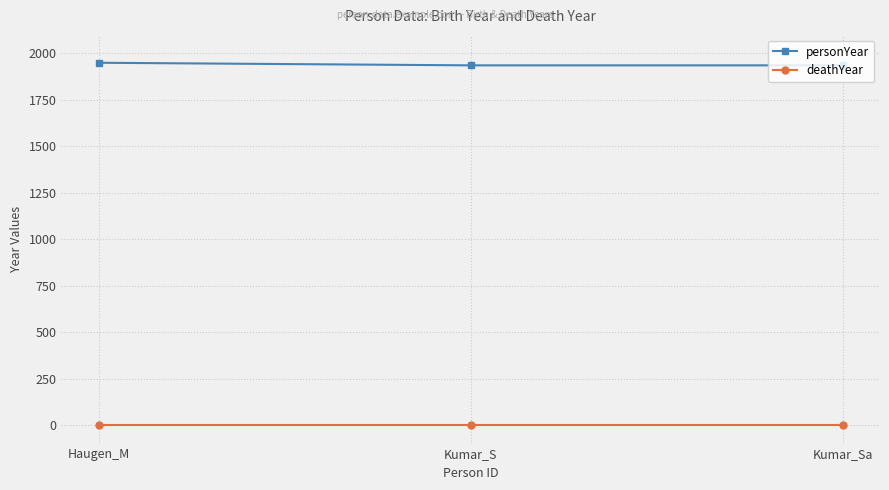

Is it true that personYear equals 506 at Kumar_Sa?

False